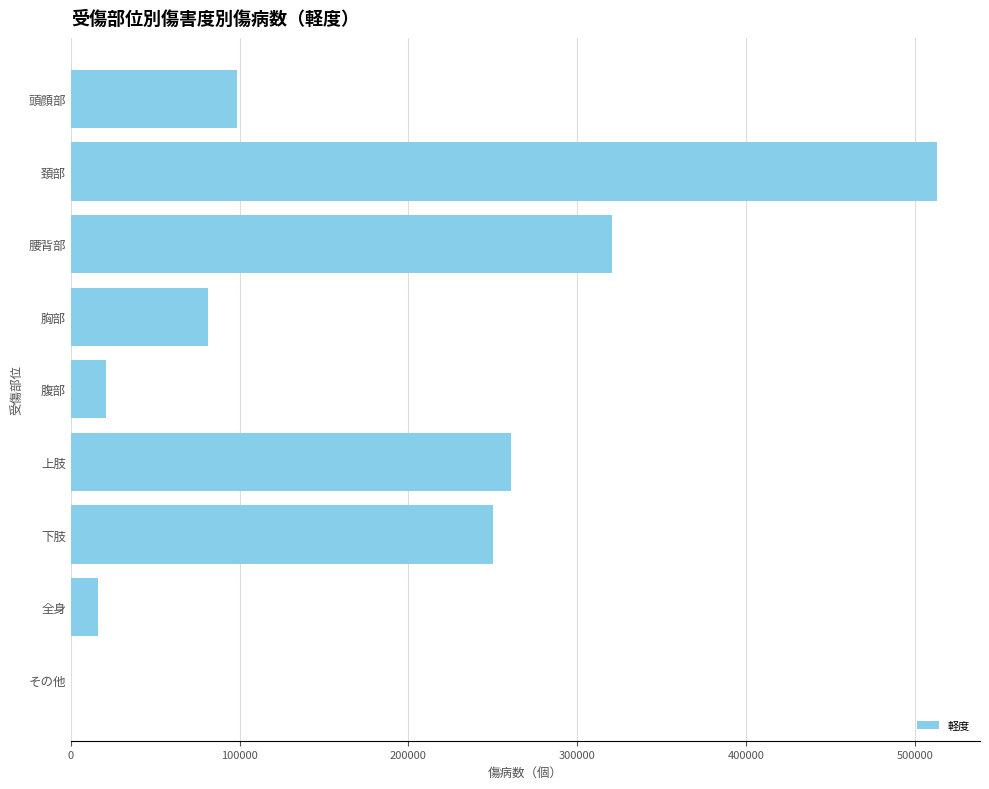

Read the value at 腰背部.

320811